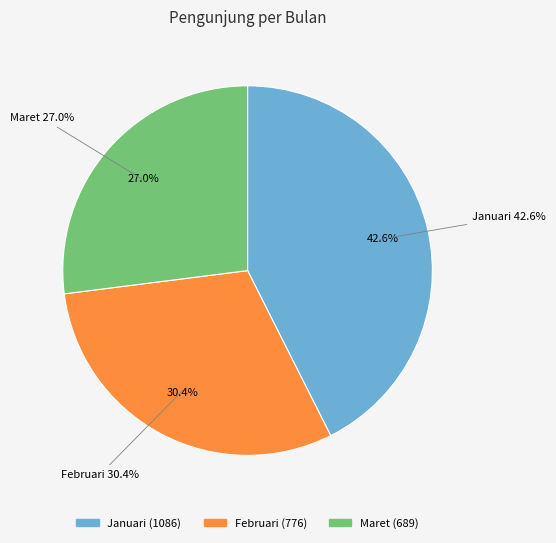

True or false: Maret accounts for 27% of the total.

True